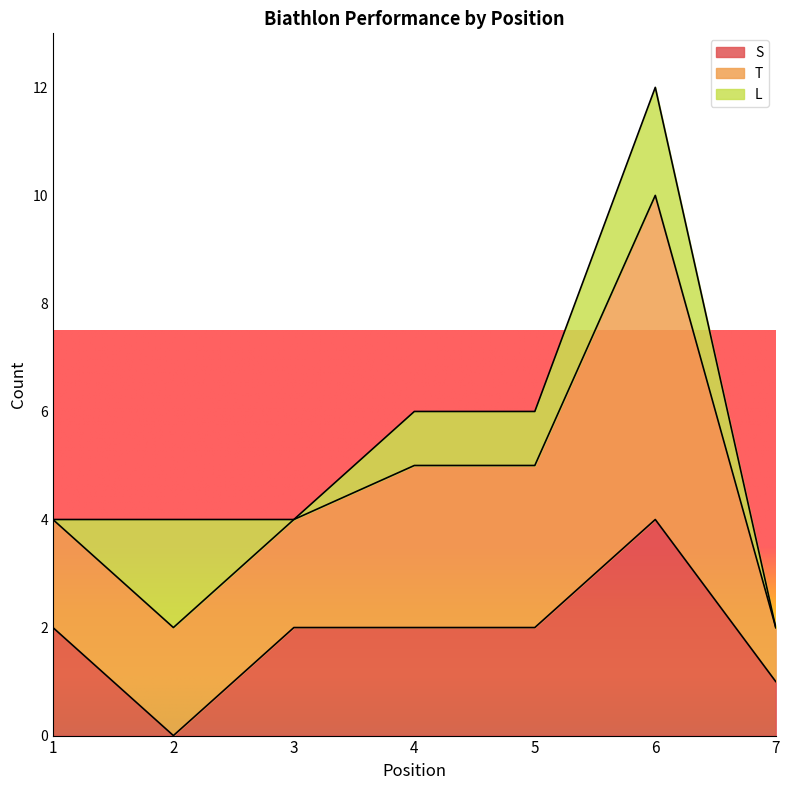

How many categories are shown in the chart?

7